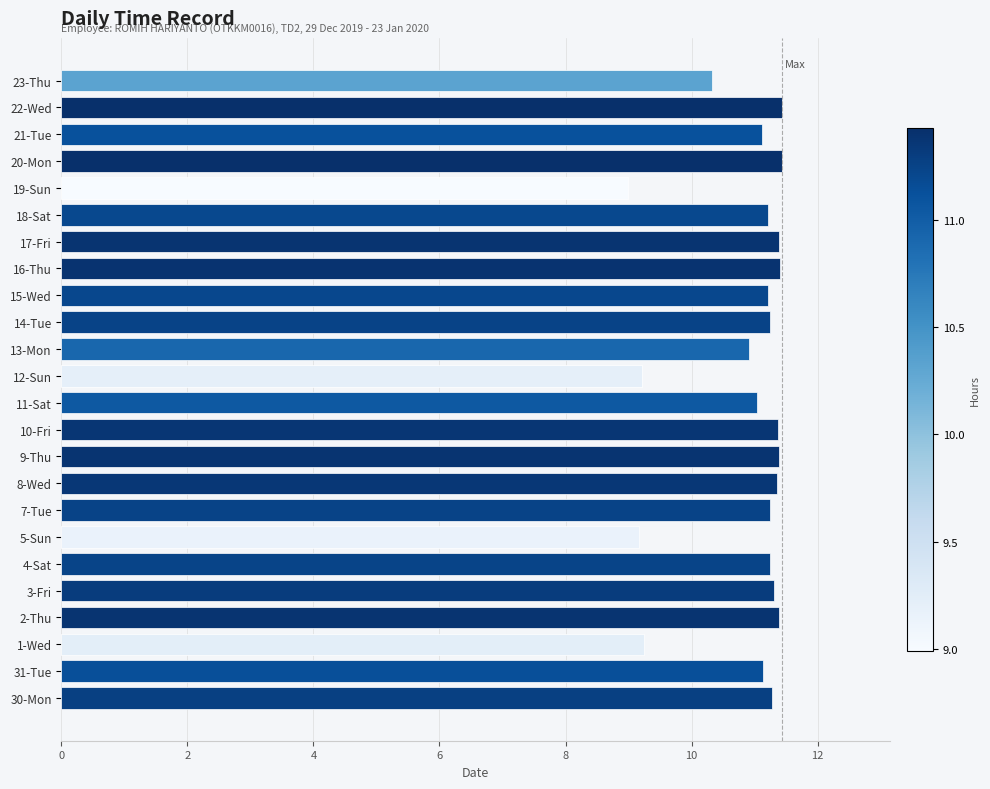

What is the sum of all values?

261.1